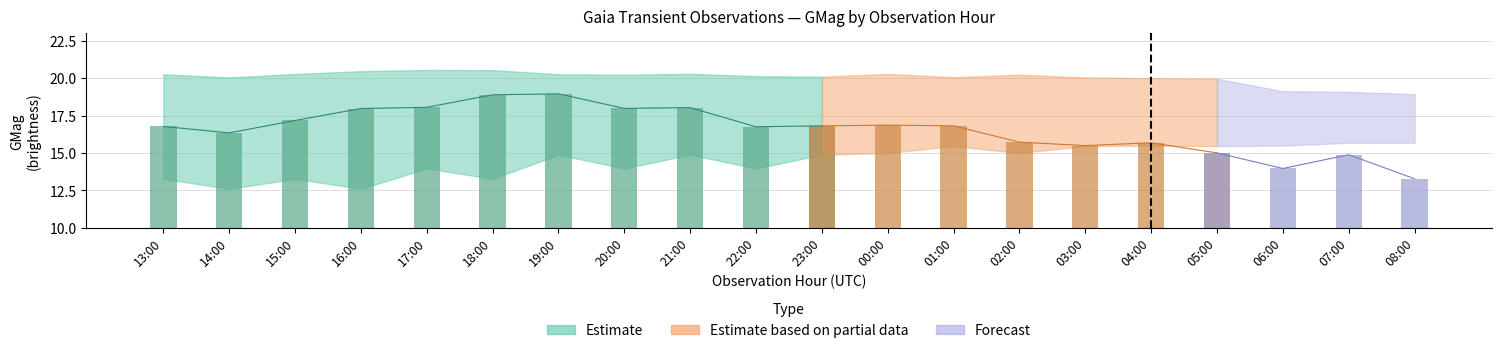

At which label does GMag_mid first exceed 16?

13:00